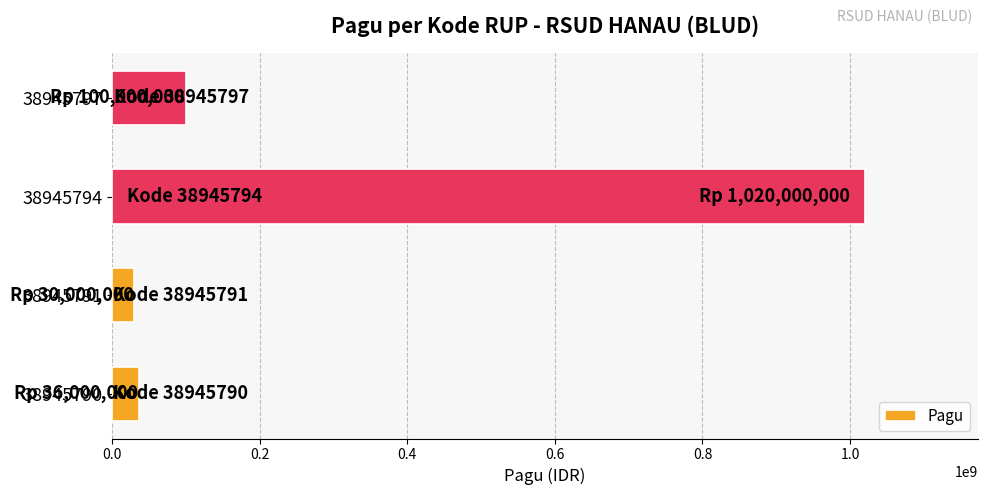

At which label is the value closest to 525000000?

38945797